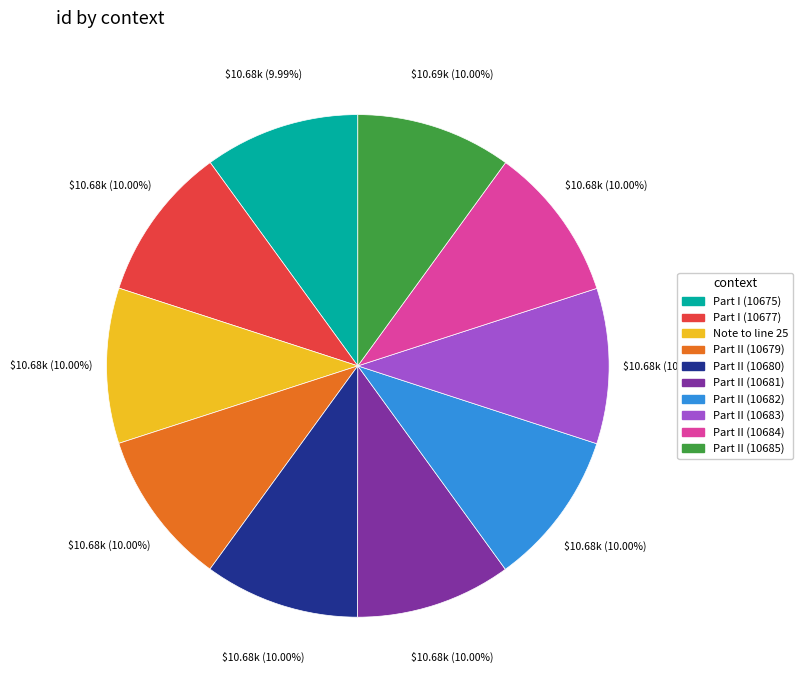

What is the ratio of the value at Note to line 25 to the value at Part II (10682)?

1.0